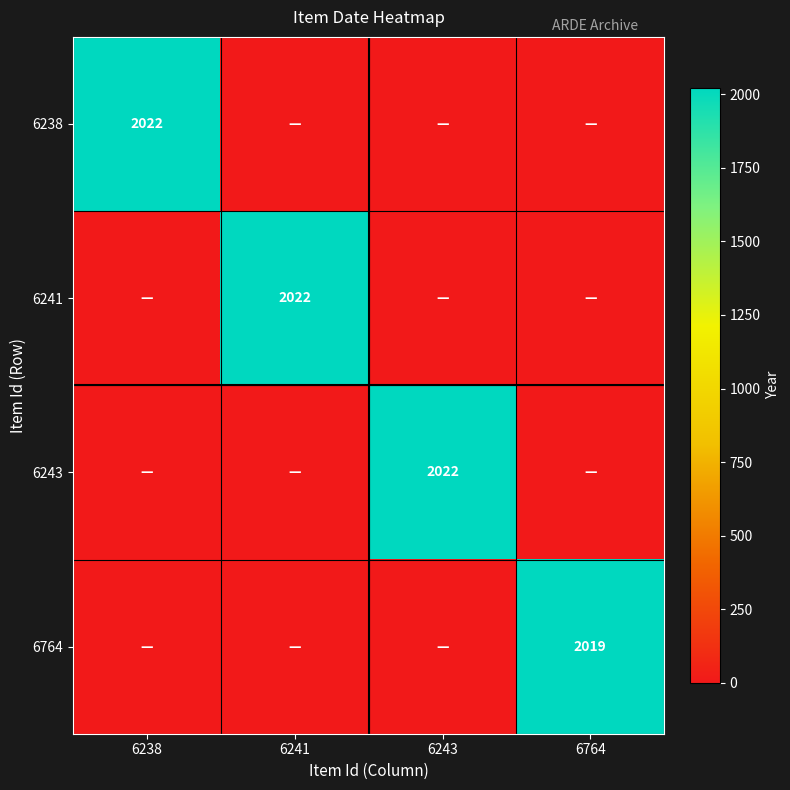

How many distinct data groups are displayed?

4